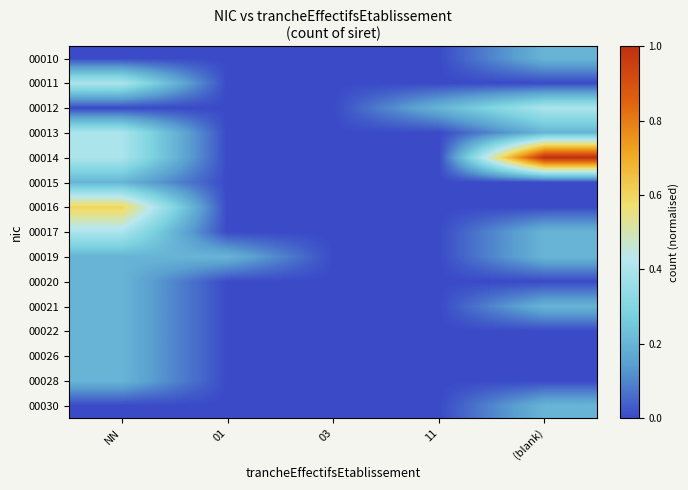

At which category is the sum across all series the highest?

NN